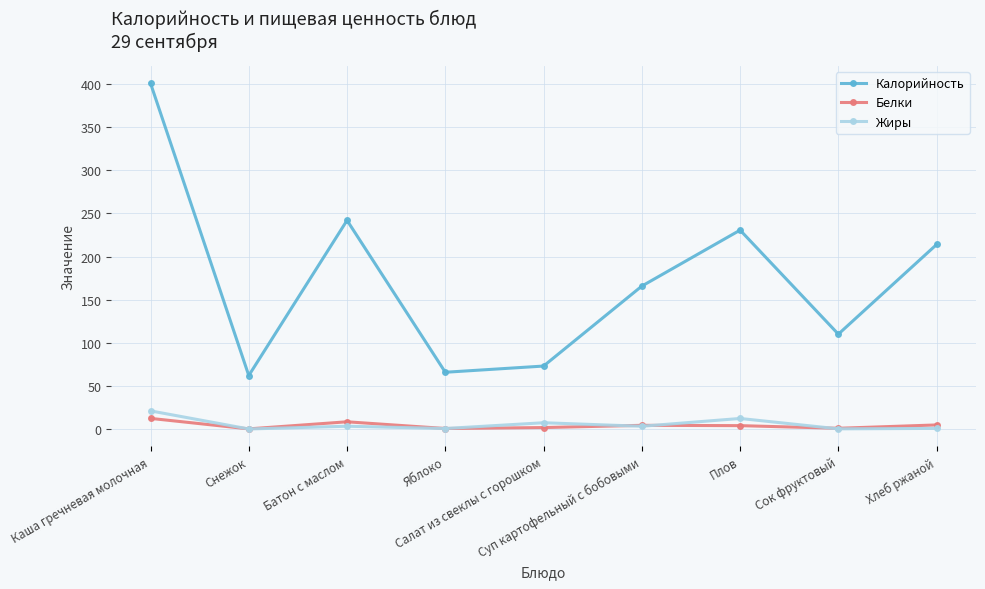

What is the lowest value of the Калорийность series?

62.0